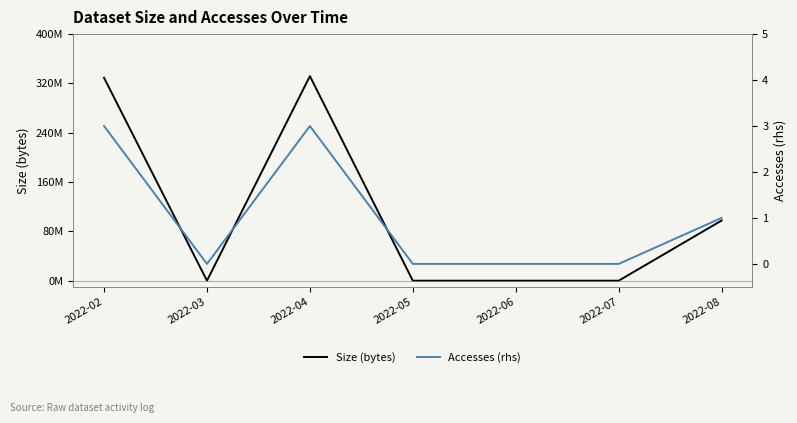

Reading left to right, extract all data points from this chart.

Size (bytes): 2022-02=329154720	2022-03=0	2022-04=331850016	2022-05=0	2022-06=0	2022-07=0	2022-08=97584320
Accesses (rhs): 2022-02=3	2022-03=0	2022-04=3	2022-05=0	2022-06=0	2022-07=0	2022-08=1